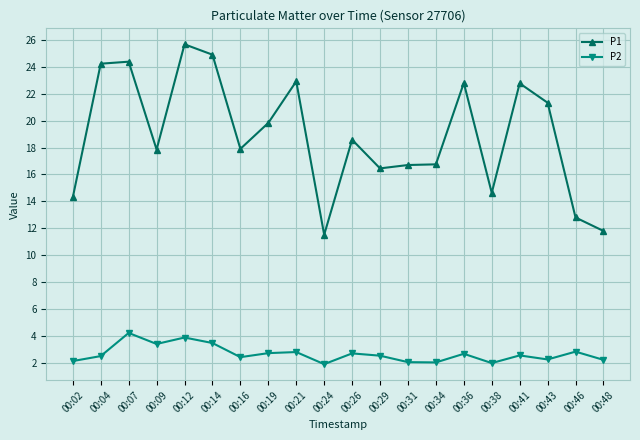

True or false: P1 has a value of 9.9 at 00:29.

False